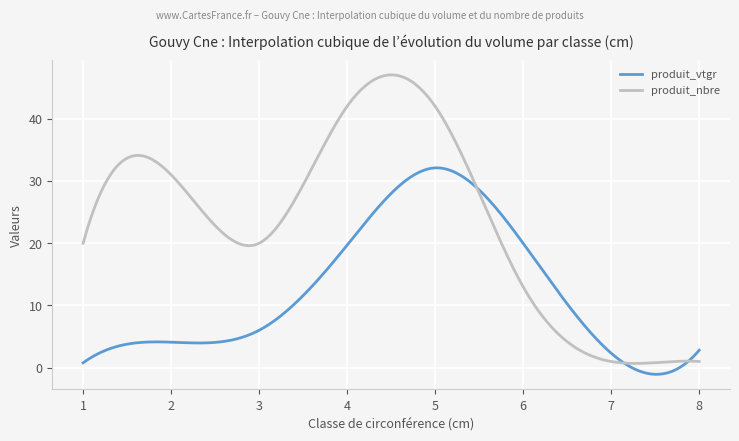

List the series in order of their peak value, lowest first.

produit_vtgr, produit_nbre